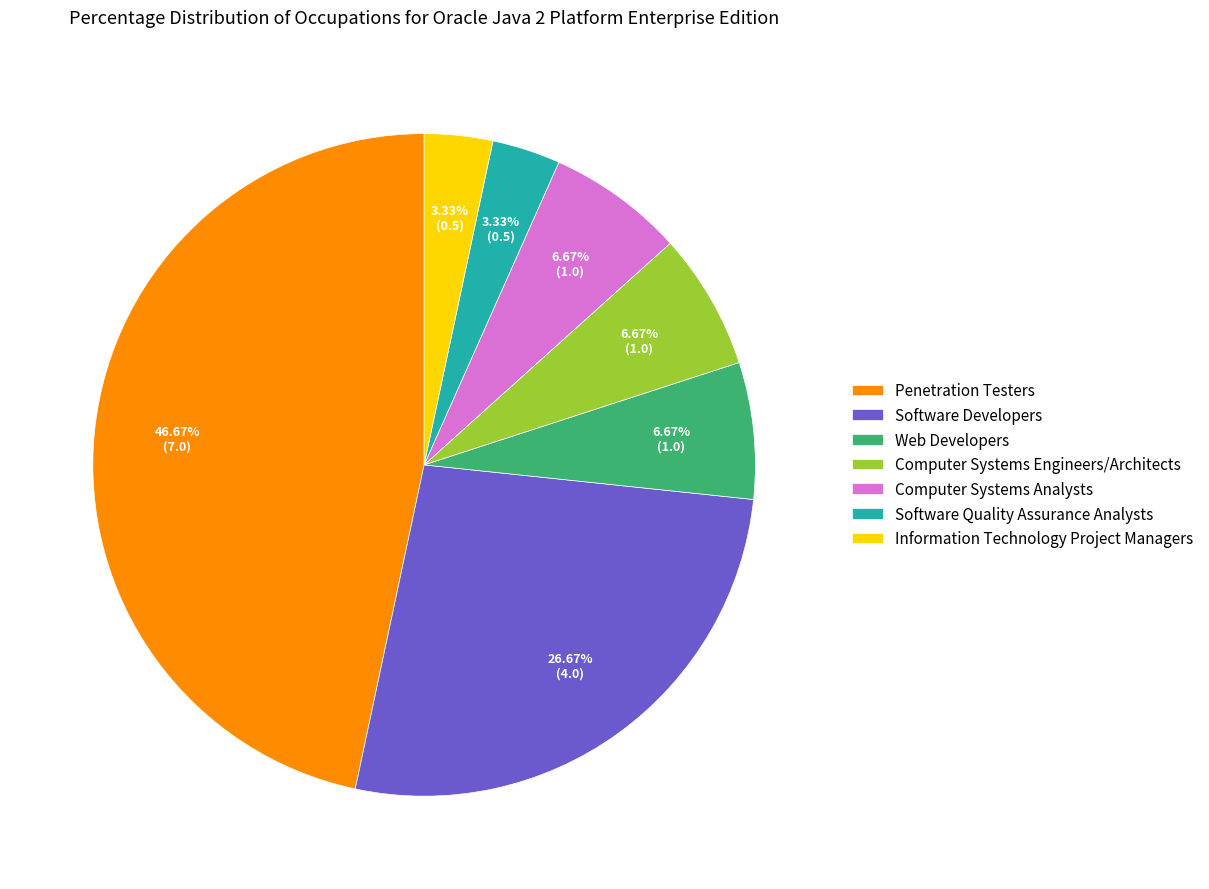

The Software Developers slice represents 27% of the pie. True or false?

True